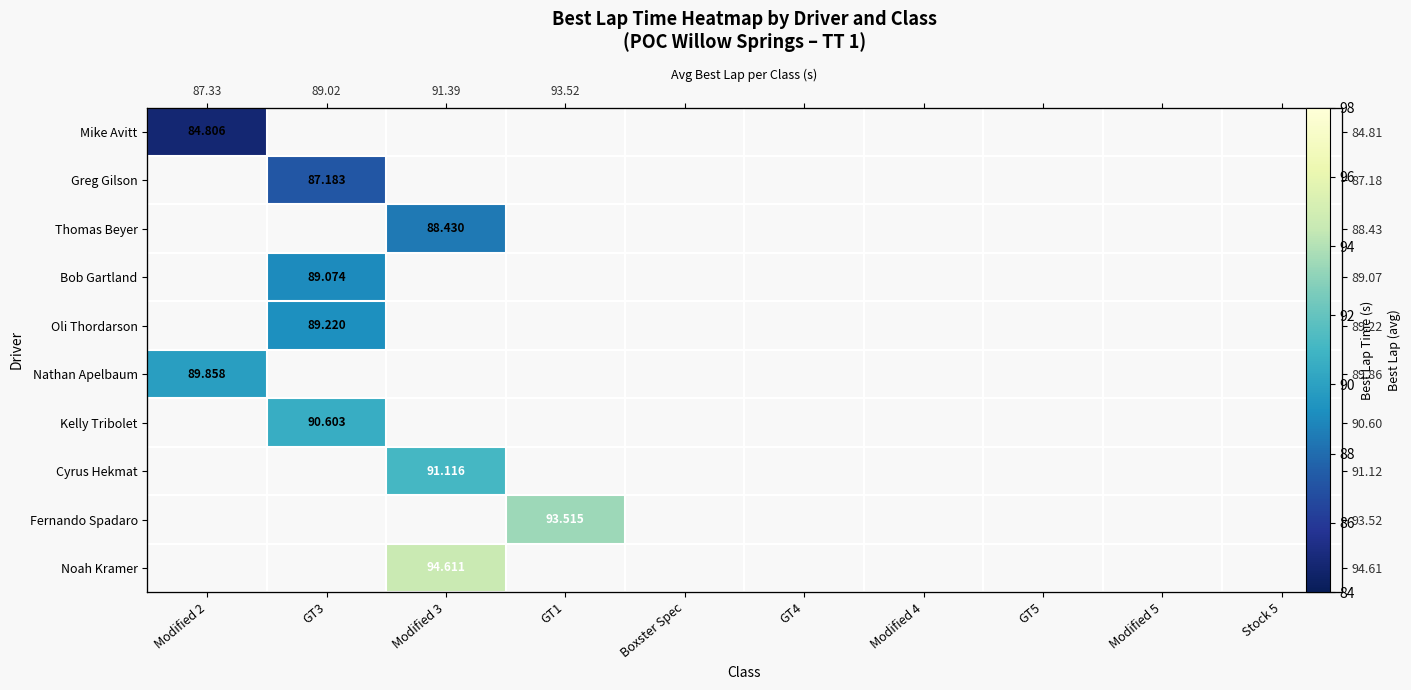

Which label corresponds to the smallest value in the chart?

Modified 2